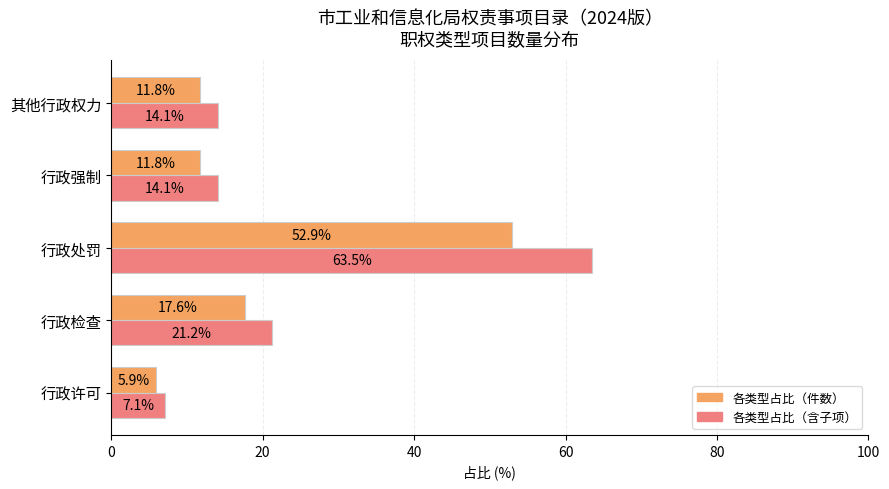

Rank the series by their average value, from lowest to highest.

各类型占比（件数）, 各类型占比（含子项）